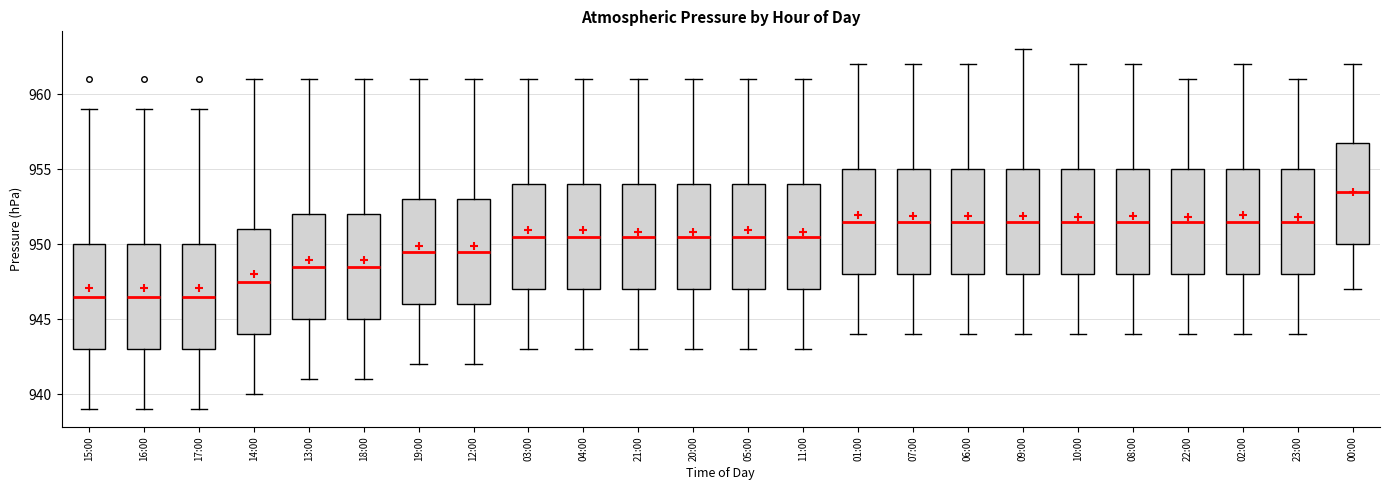

Where is the lower edge of the box for 19:00 on the y-axis? The values are not printed on the chart, so give them approximately, as read against the axis.

946.0